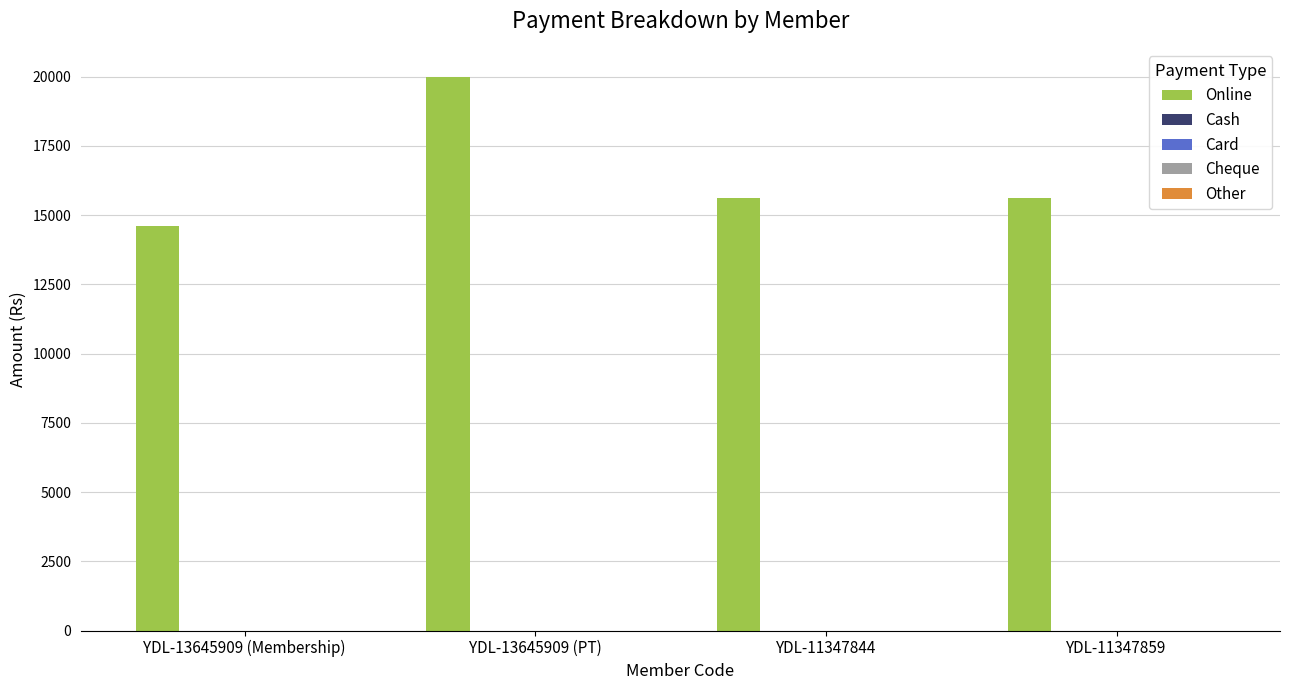

Reading left to right, extract all data points from this chart.

14600	20000	15600	15600